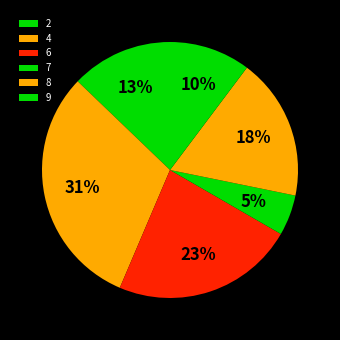

To the nearest percent, what is the combined percentage of 9 and 6?

33%